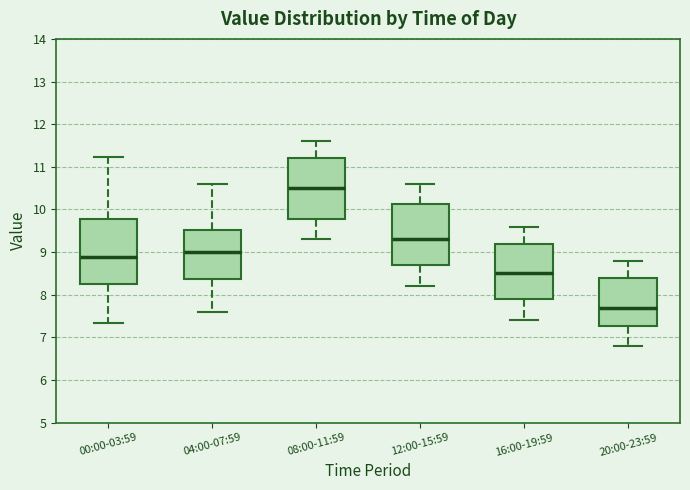

Reading left to right, read every box against the y-axis: the position of its median line, the range the box covers, and the ends of its whiskers. The values are not printed on the chart, so give them approximately, as read against the axis.

00:00-03:59: median 8.9, box 8.3 to 9.8, whiskers 7.3 to 11.2
04:00-07:59: median 9.0, box 8.4 to 9.5, whiskers 7.6 to 10.6
08:00-11:59: median 10.5, box 9.8 to 11.2, whiskers 9.3 to 11.6
12:00-15:59: median 9.3, box 8.7 to 10.1, whiskers 8.2 to 10.6
16:00-19:59: median 8.5, box 7.9 to 9.2, whiskers 7.4 to 9.6
20:00-23:59: median 7.7, box 7.3 to 8.4, whiskers 6.8 to 8.8